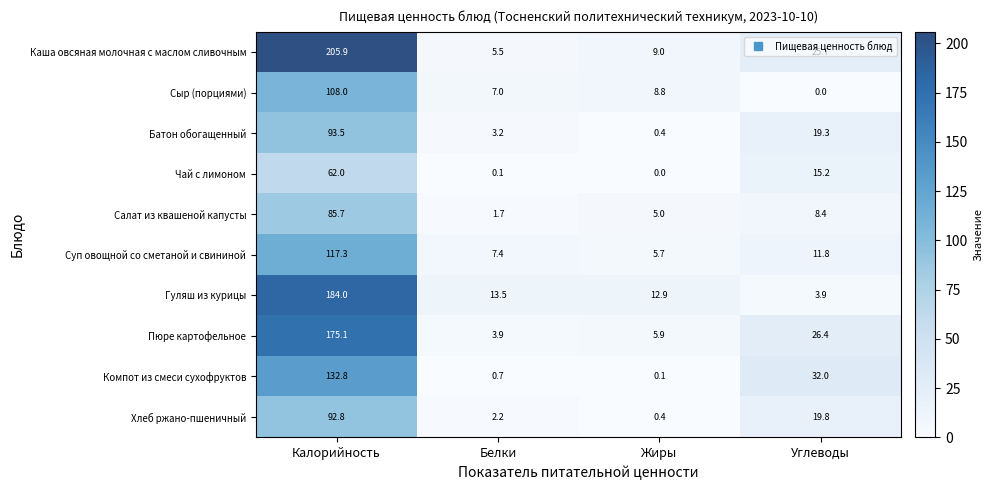

Which category has the highest value across all series?

Калорийность